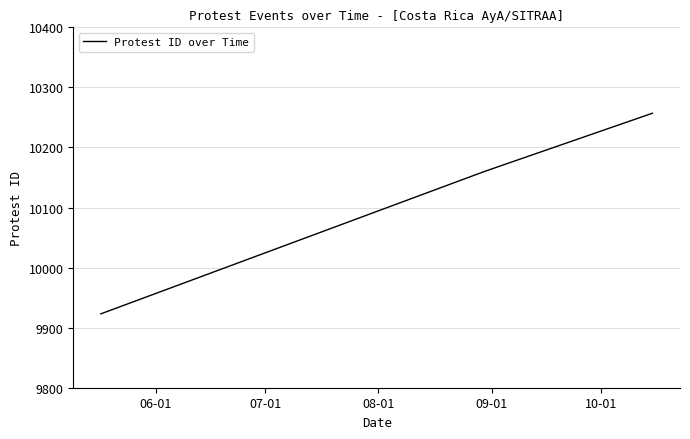

How many values are below 10160?

1